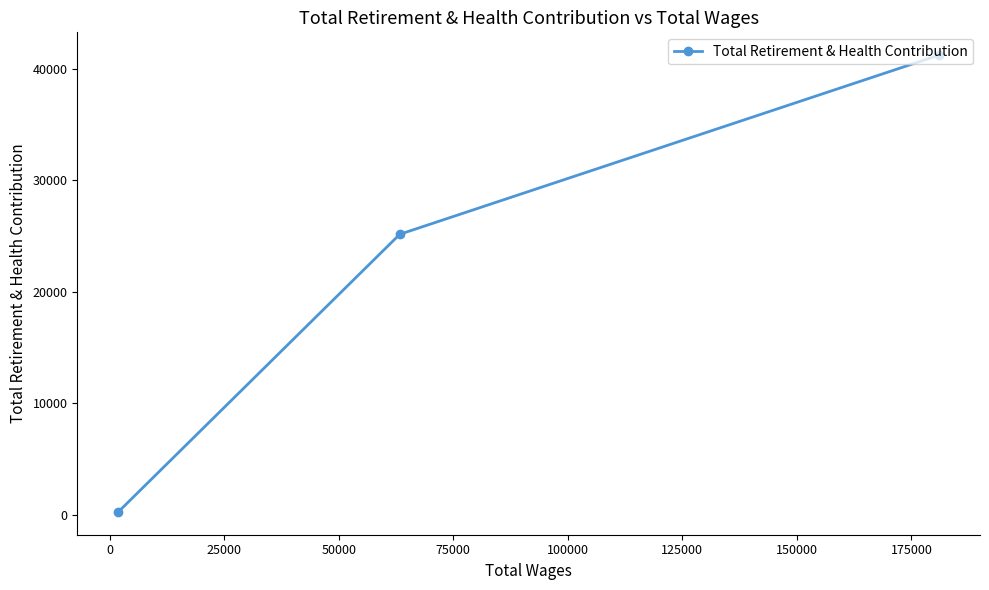

What is the value of the 3rd point from the left?

41214